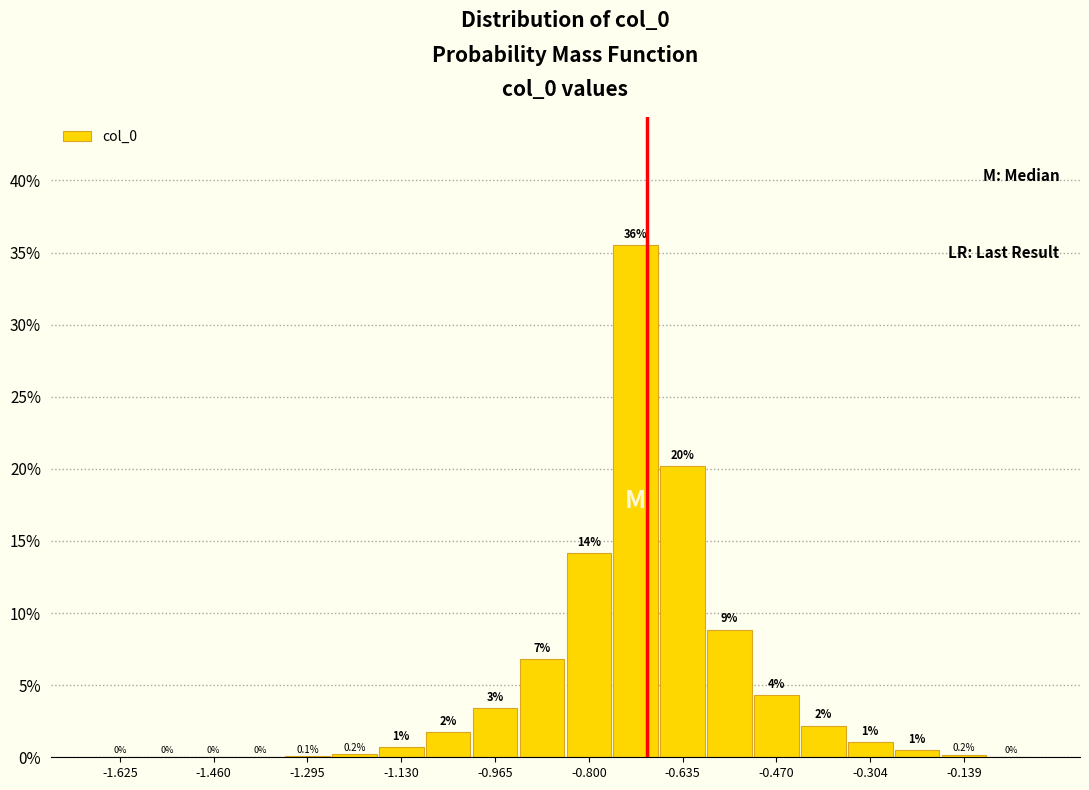

Which range on the x-axis has the tallest bar?

-0.76 to -0.68